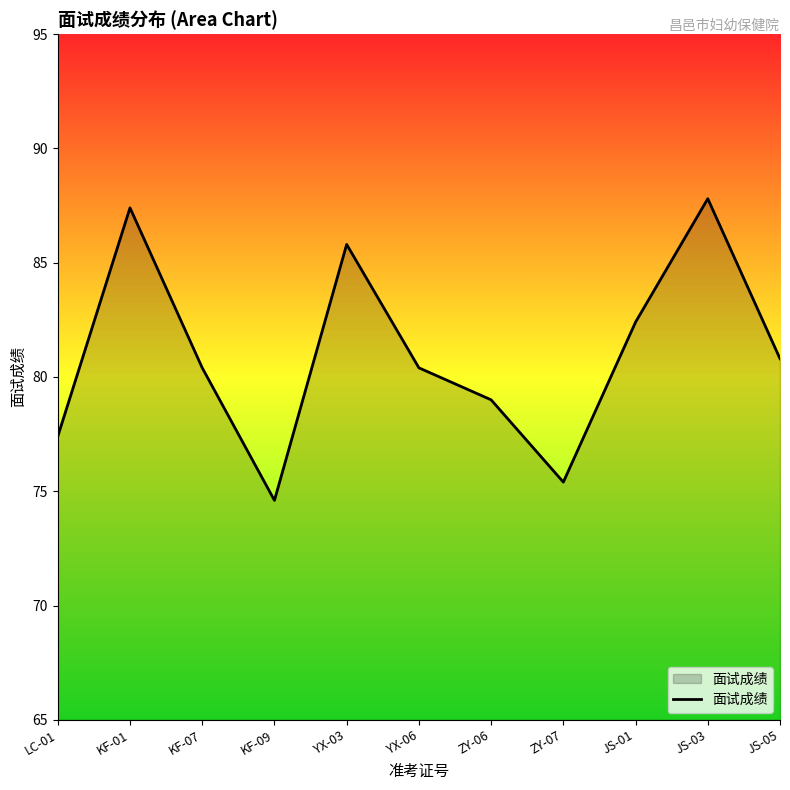

At which category does the data reach its first local valley?

KF-09